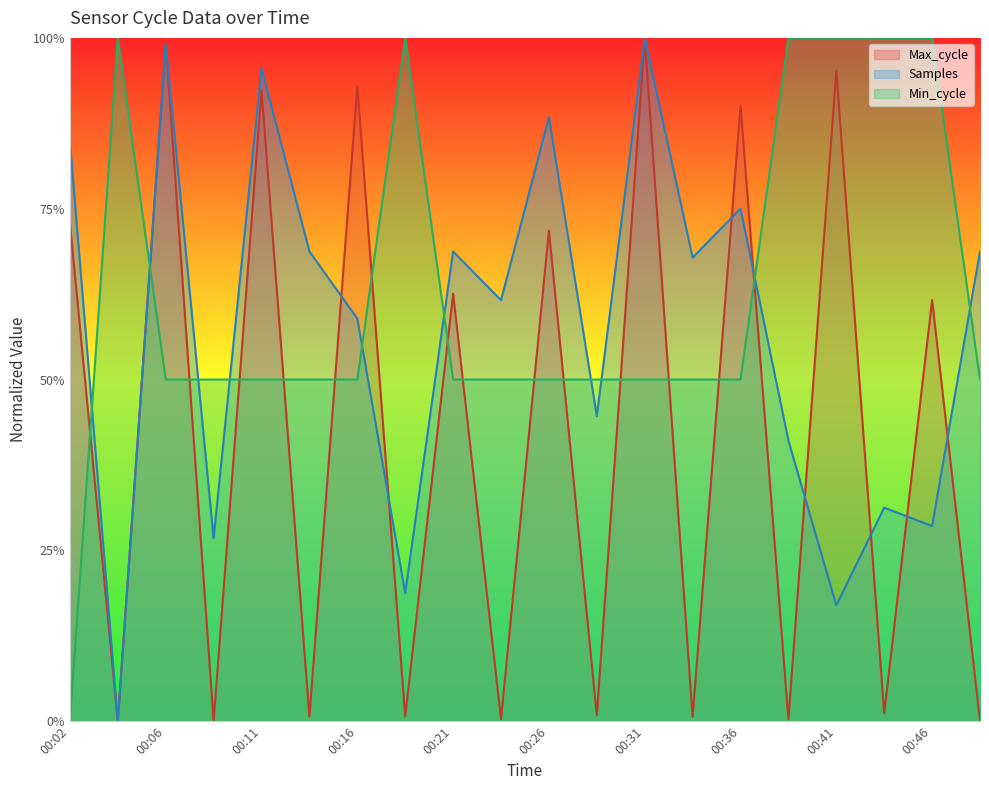

Which has a higher value, 00:46 or 00:28?

00:46